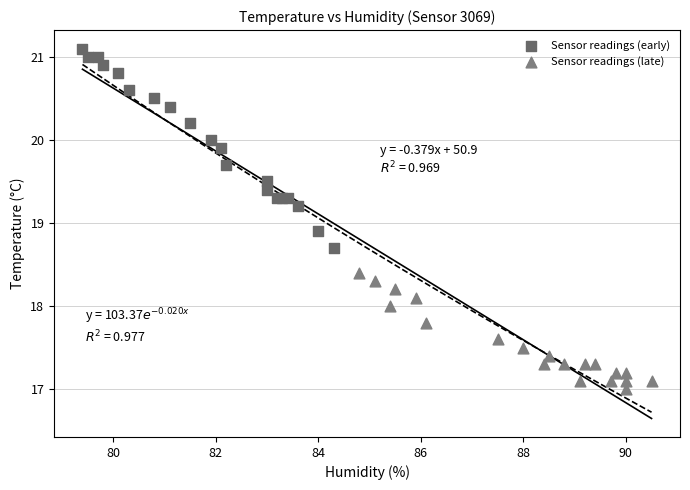

Which series reaches the minimum Y coordinate?

Sensor readings (late)